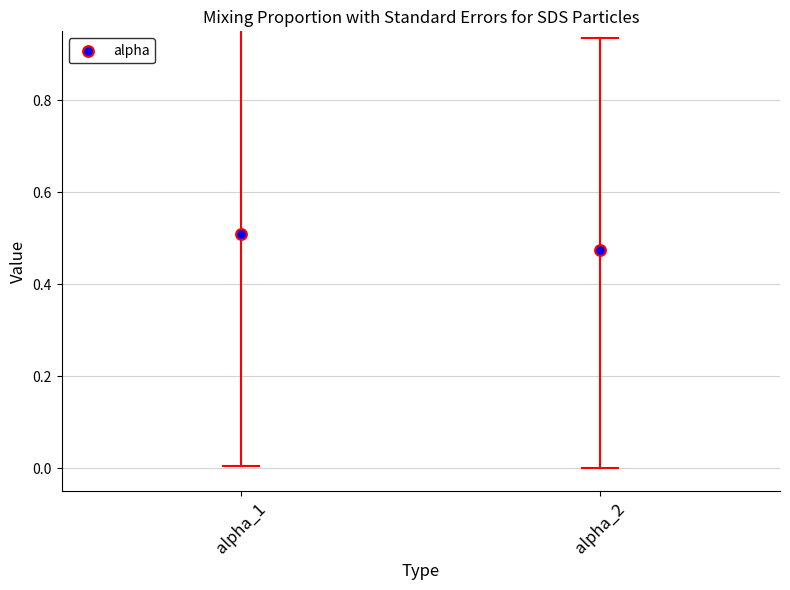

How many points are shown in the scatter plot?

2